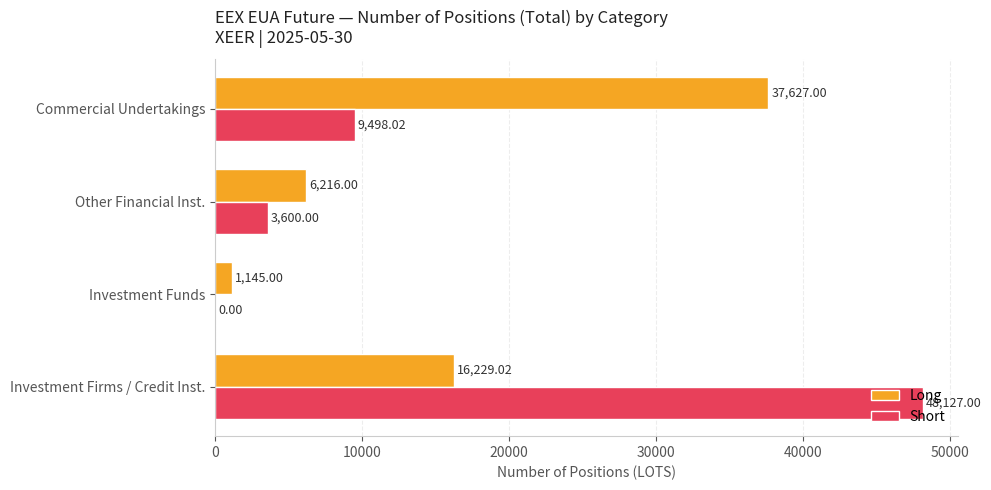

Which series has the largest total across all categories?

Short